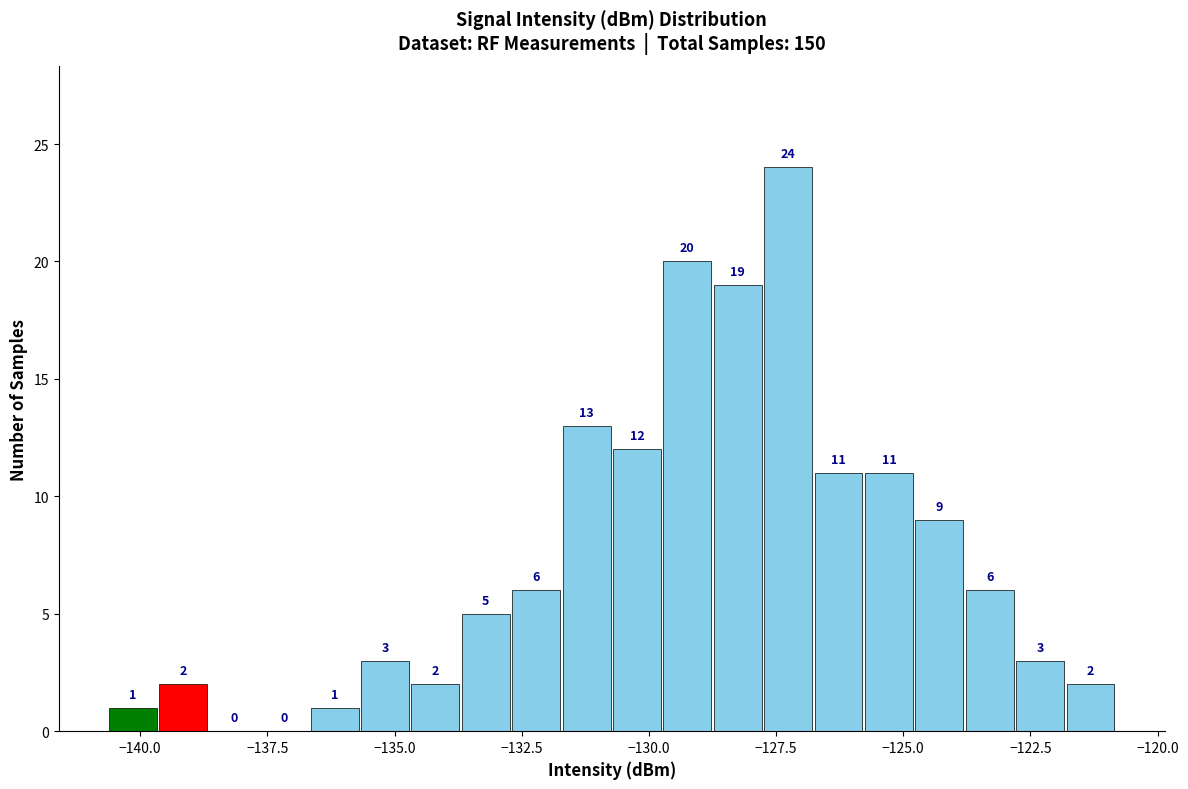

Around what value on the x-axis is the tallest bar? Give the approximate position of its centre, as read against the axis.

-127.5